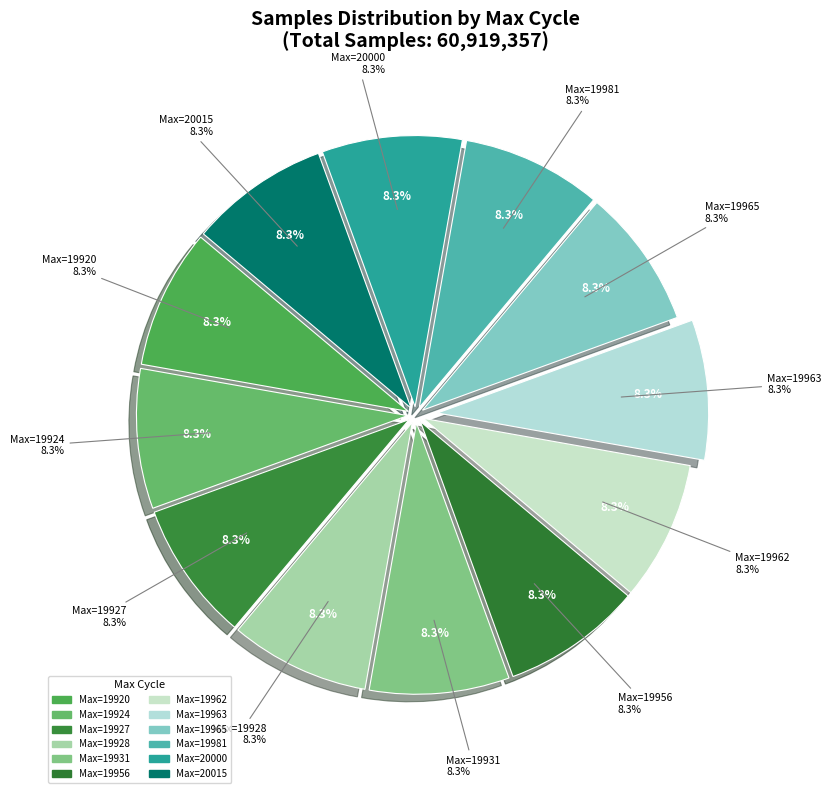

True or false: 28 accounts for 8% of the total.

True